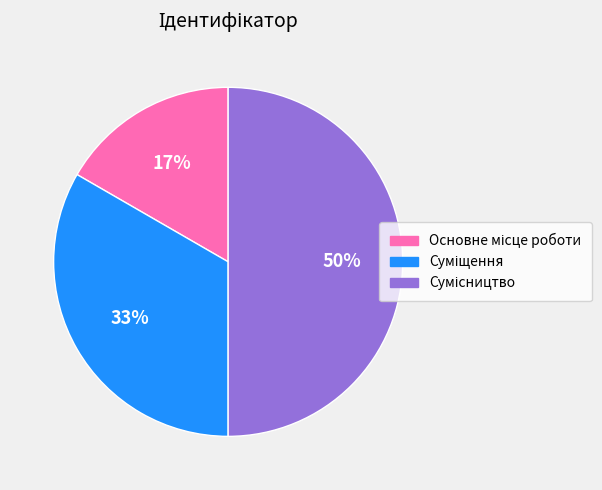

To the nearest percent, what is the difference between the largest and smallest slice percentages?

33%